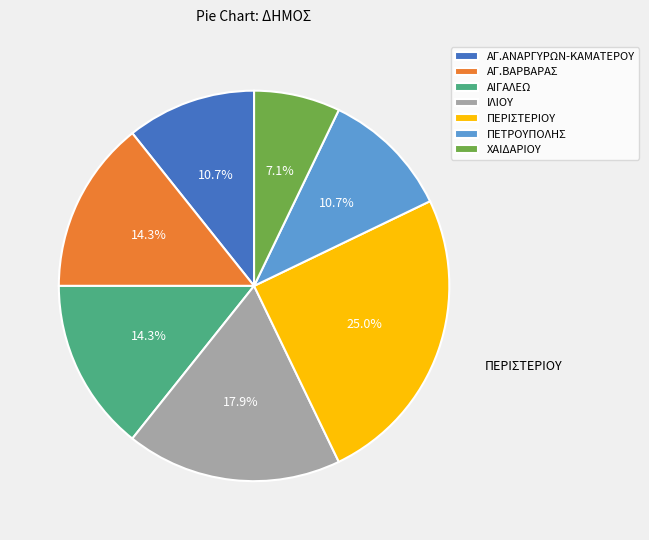

How many slices are in this pie chart?

7